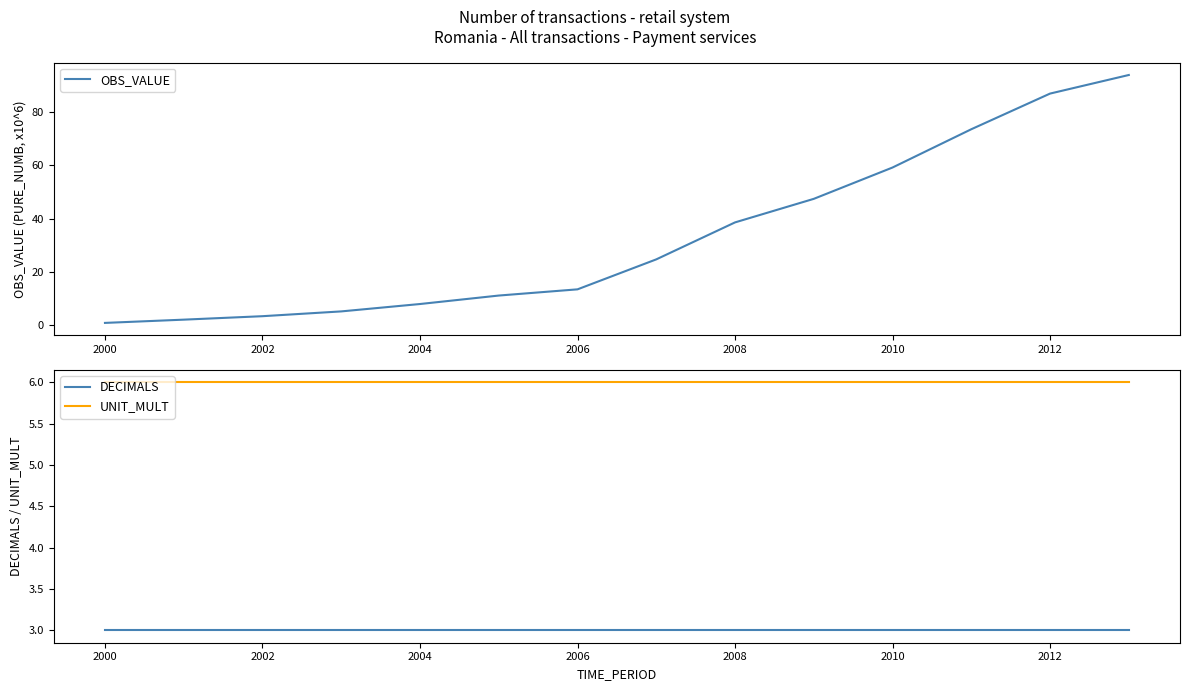

What is the average value of the DECIMALS series?

3